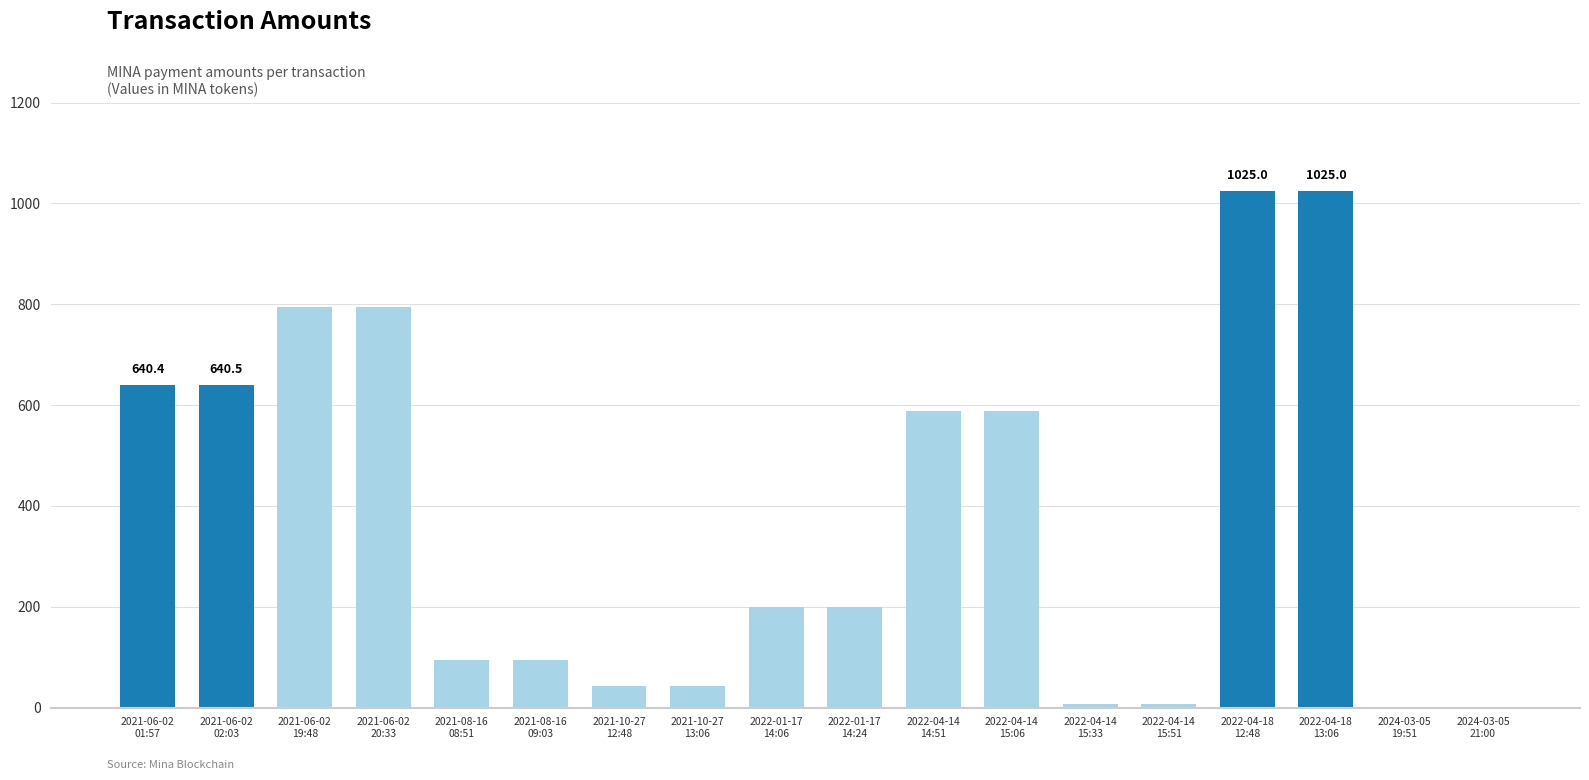

What is the sum of all values?

6787.2